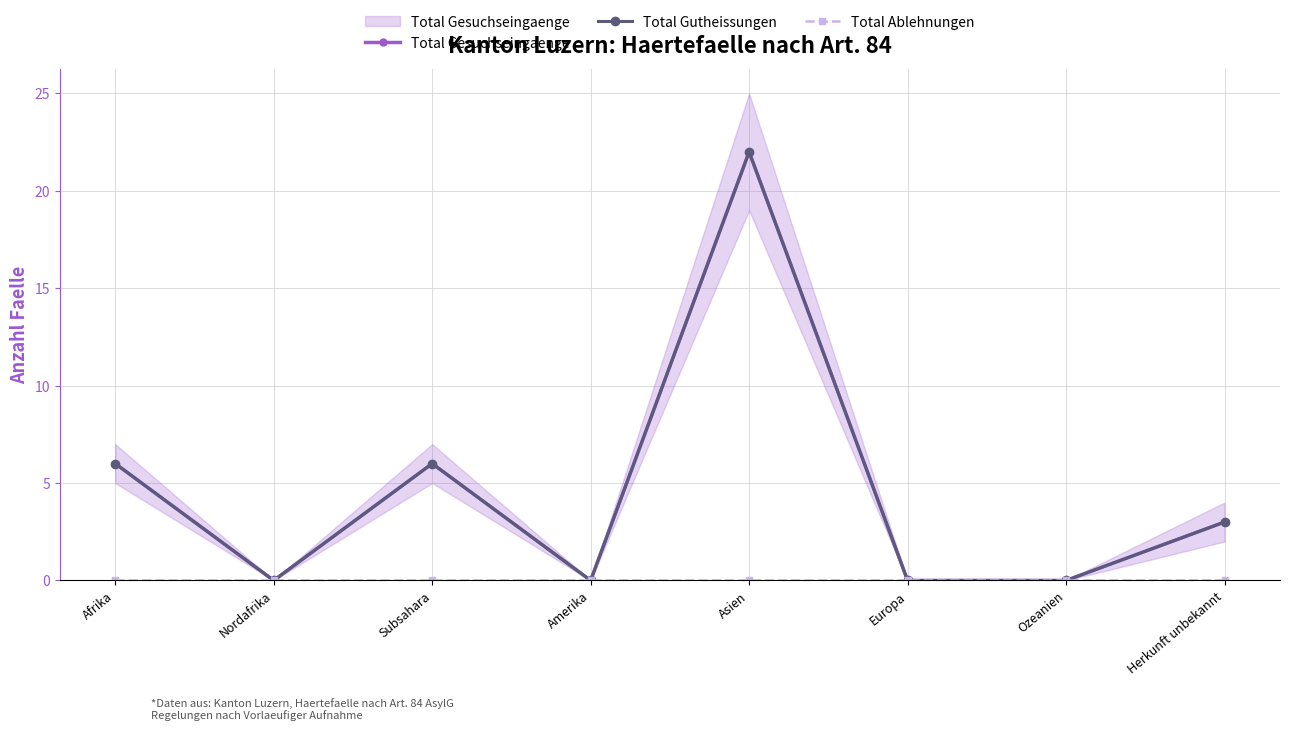

What position from the left is Amerika?

4